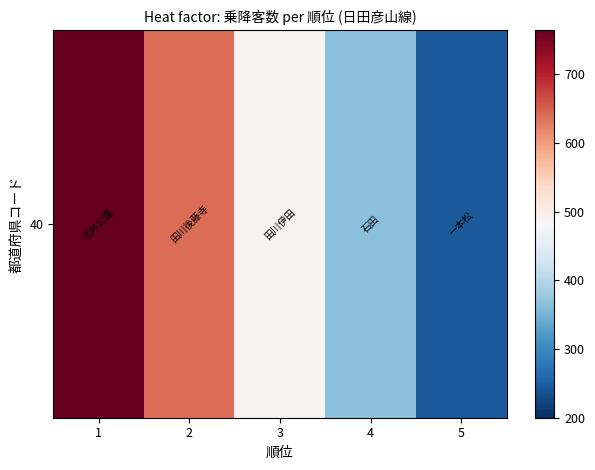

The chart shows a value of 133 at 4. True or false?

False